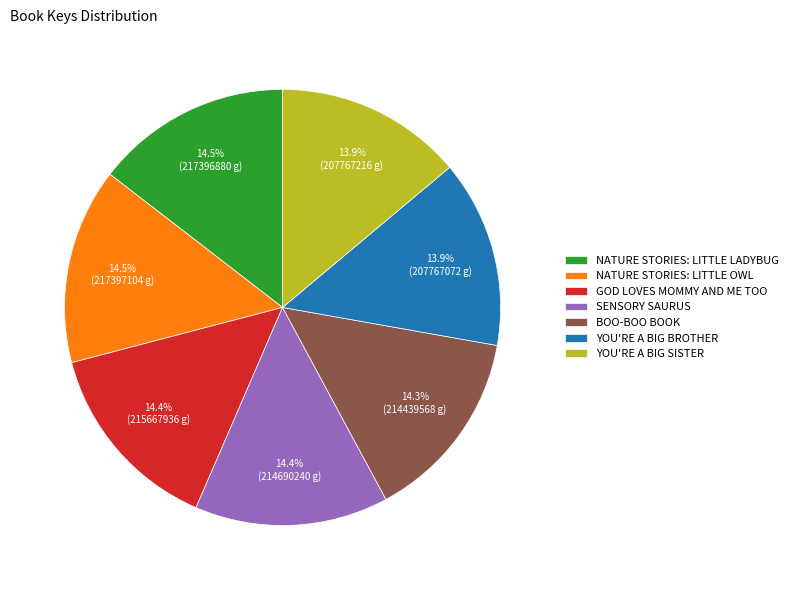

Is there a majority slice in this chart?

No